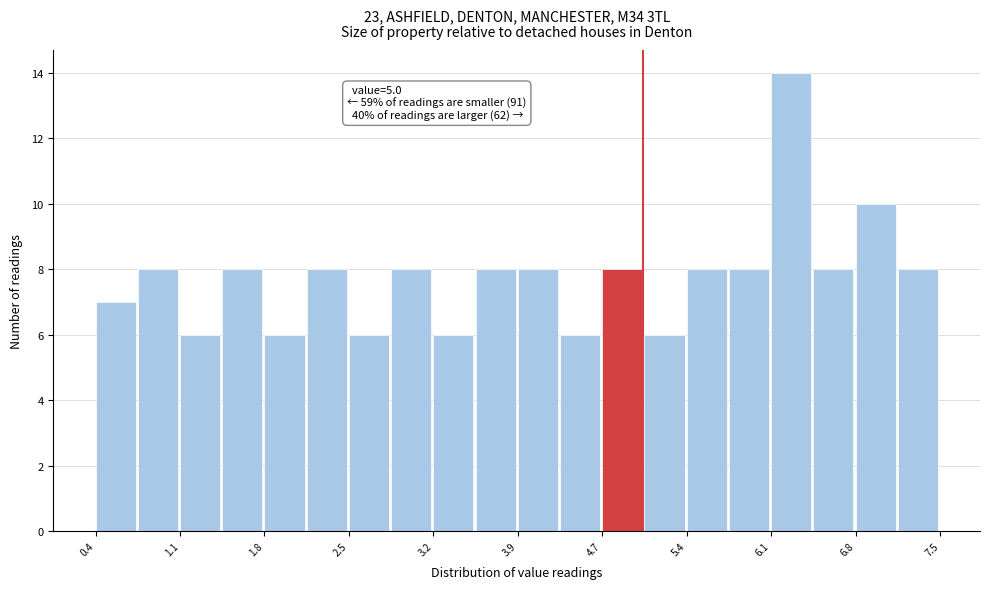

Around what value on the x-axis is the tallest bar? Give the approximate position of its centre, as read against the axis.

6.2